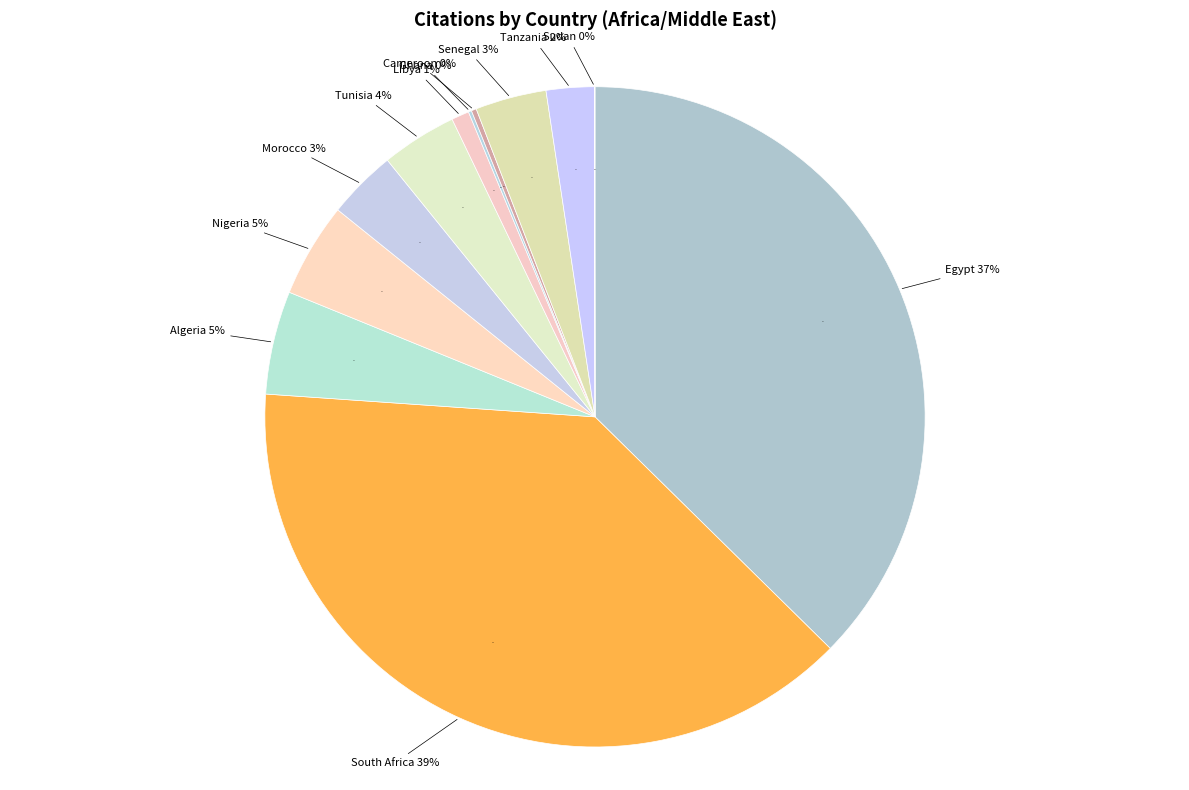

To the nearest percent, what is the average slice percentage?

8%